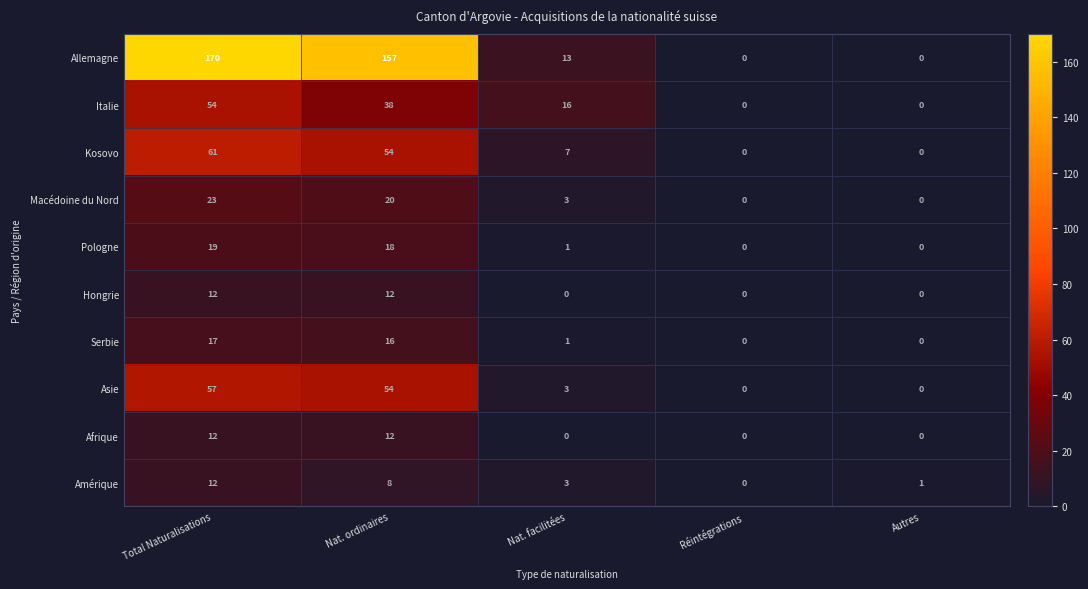

At which category is the sum across all series the highest?

Total Naturalisations